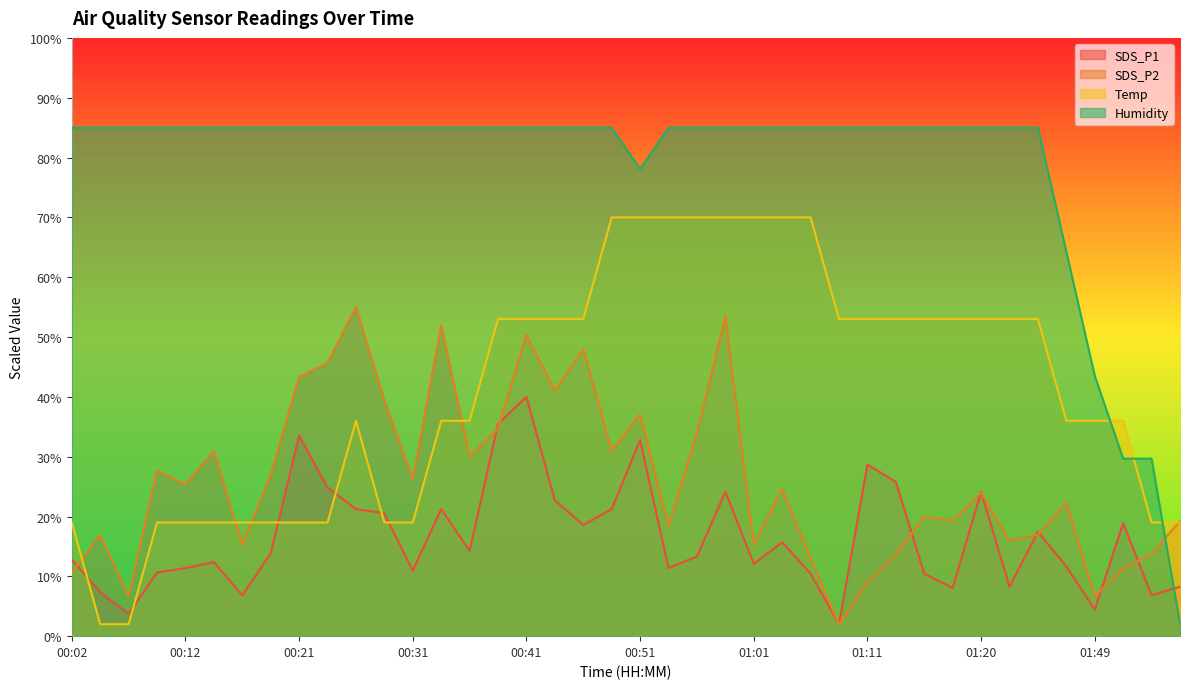

What are all the series names shown in the legend?

SDS_P1, SDS_P2, Temp, Humidity